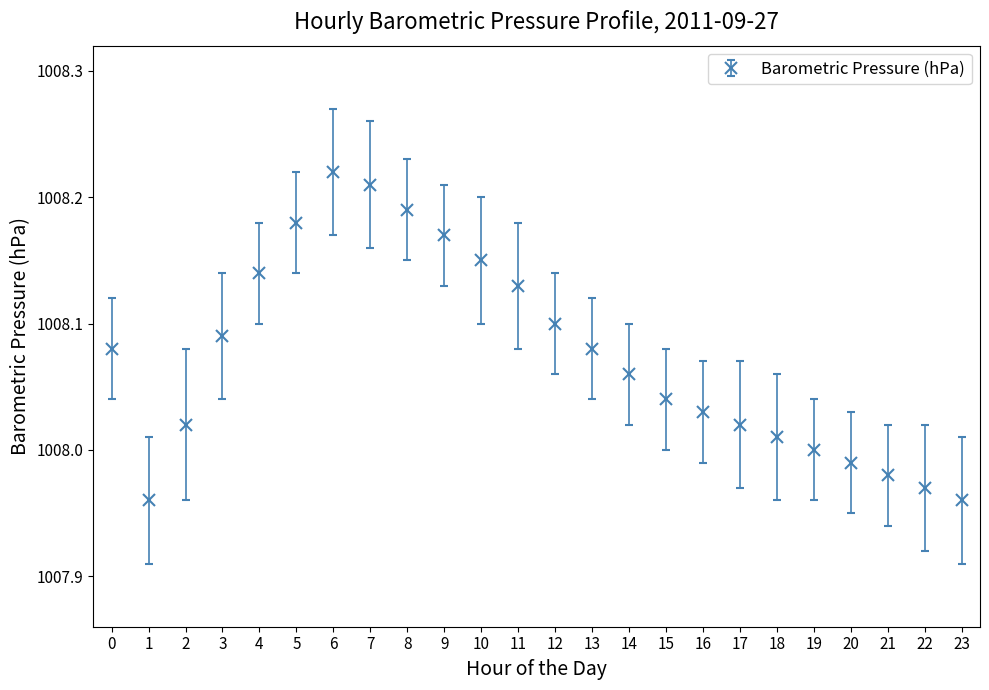

Where is the first local maximum?

6